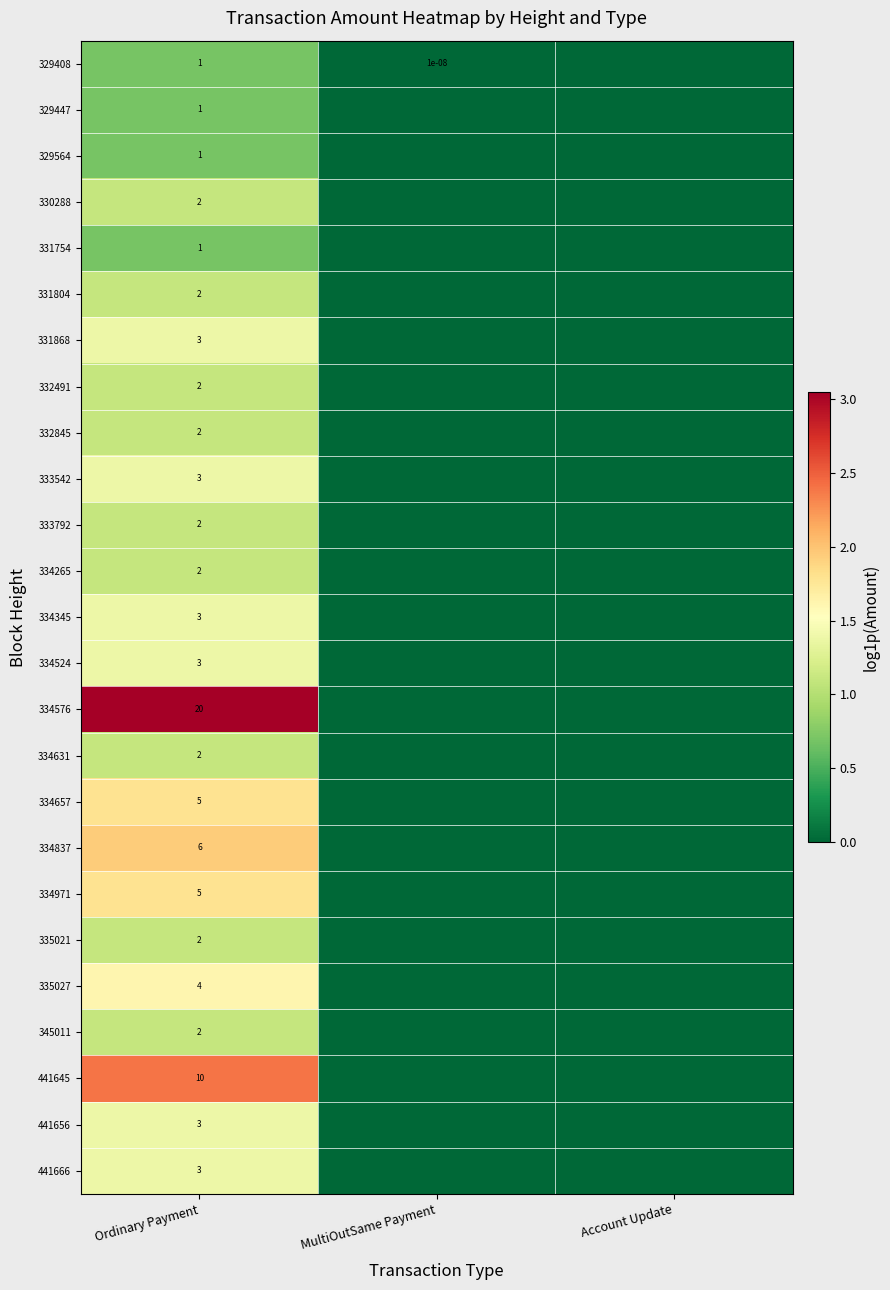

The value of 335027 at Ordinary Payment is 4.0. True or false?

True